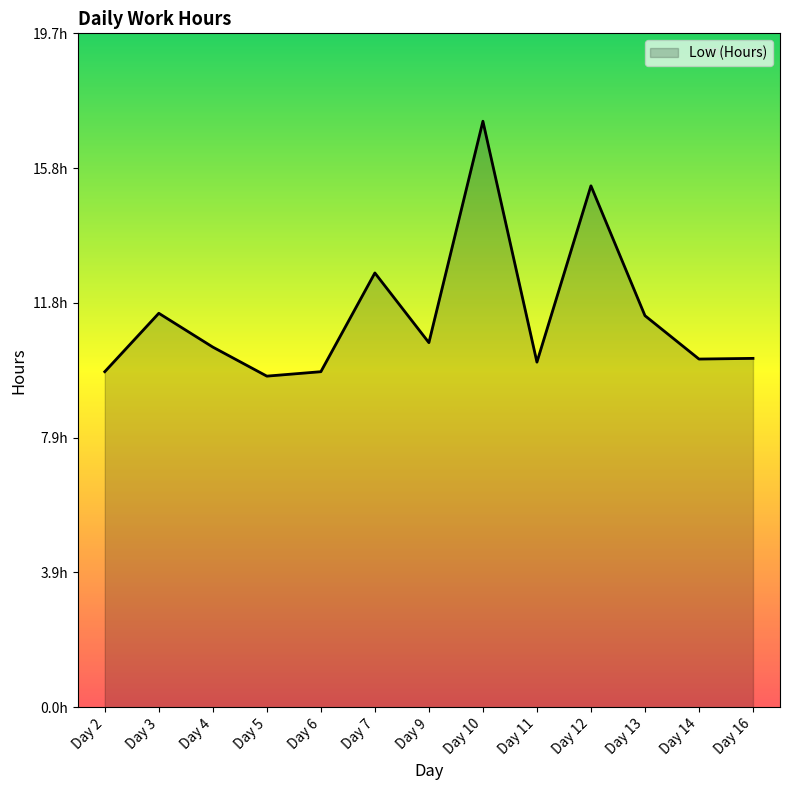

Does the chart have visible grid lines?

No